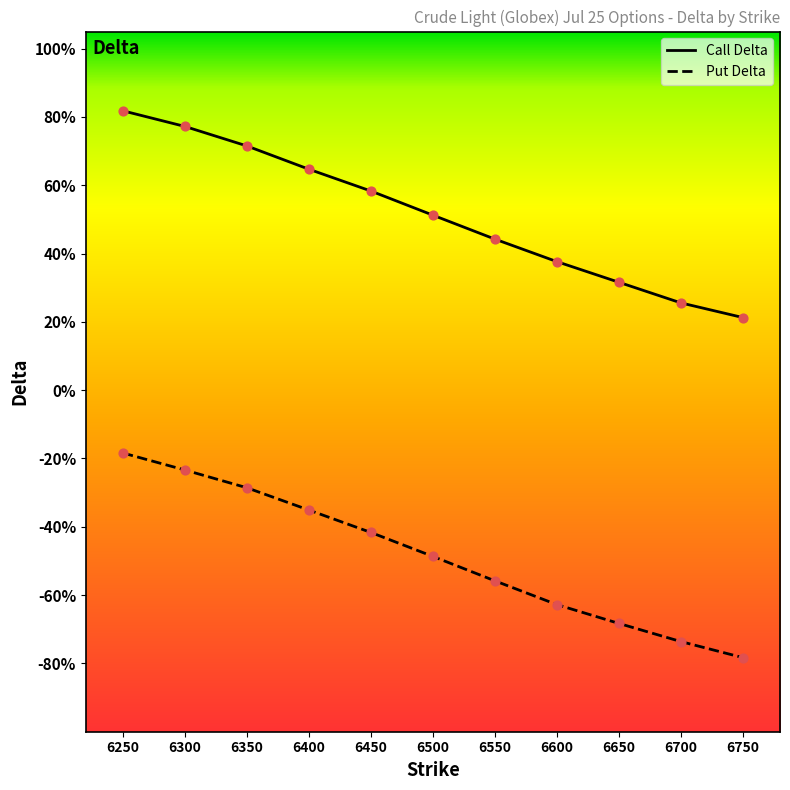

Which series has the largest total across all categories?

Call Delta